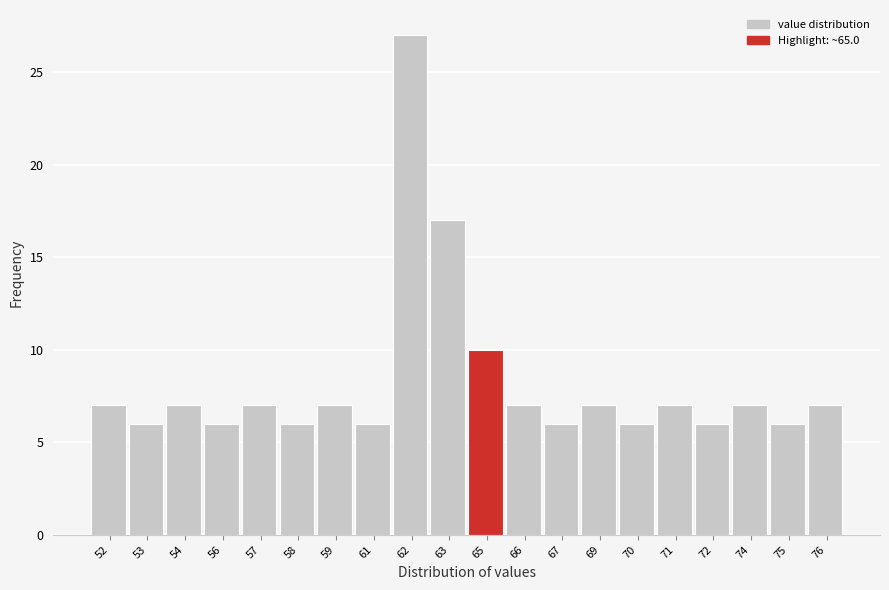

Reading left to right, list all the values displayed in this chart.

7	6	7	6	7	6	7	6	27	17	10	7	6	7	6	7	6	7	6	7